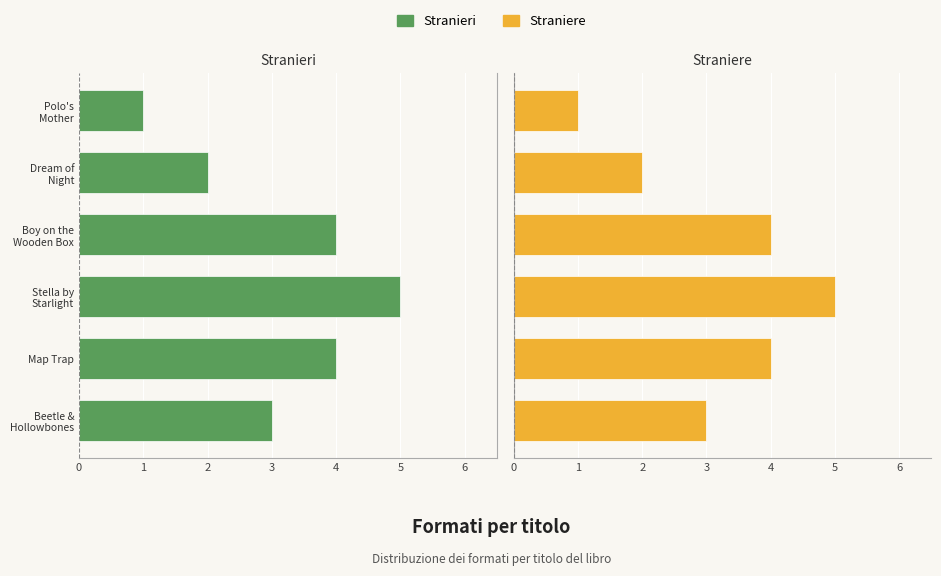

What is the value of the Straniere bar at the 2nd from the left?

4